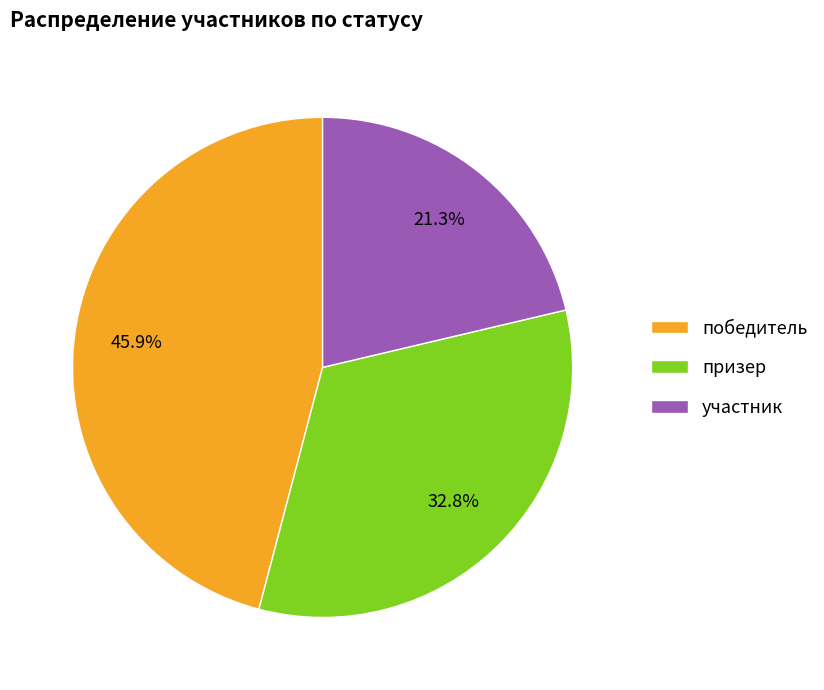

Is участник the majority of the pie?

No